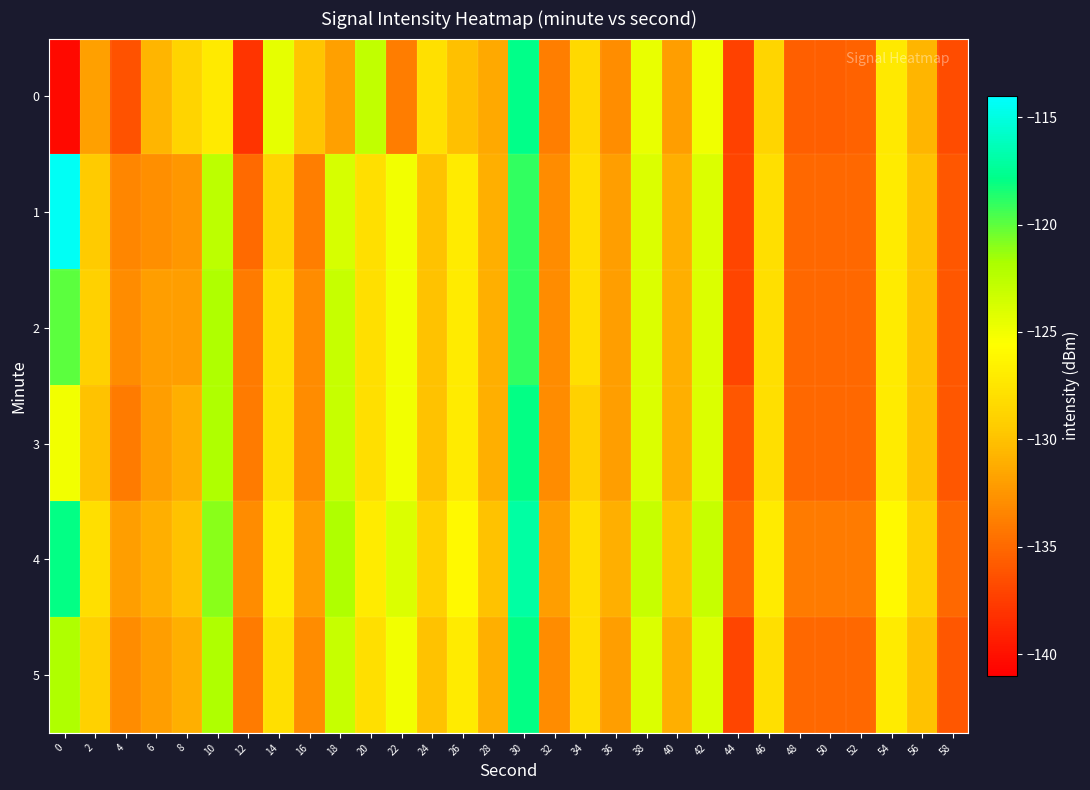

What is the minimum value shown in the chart?

-140.5